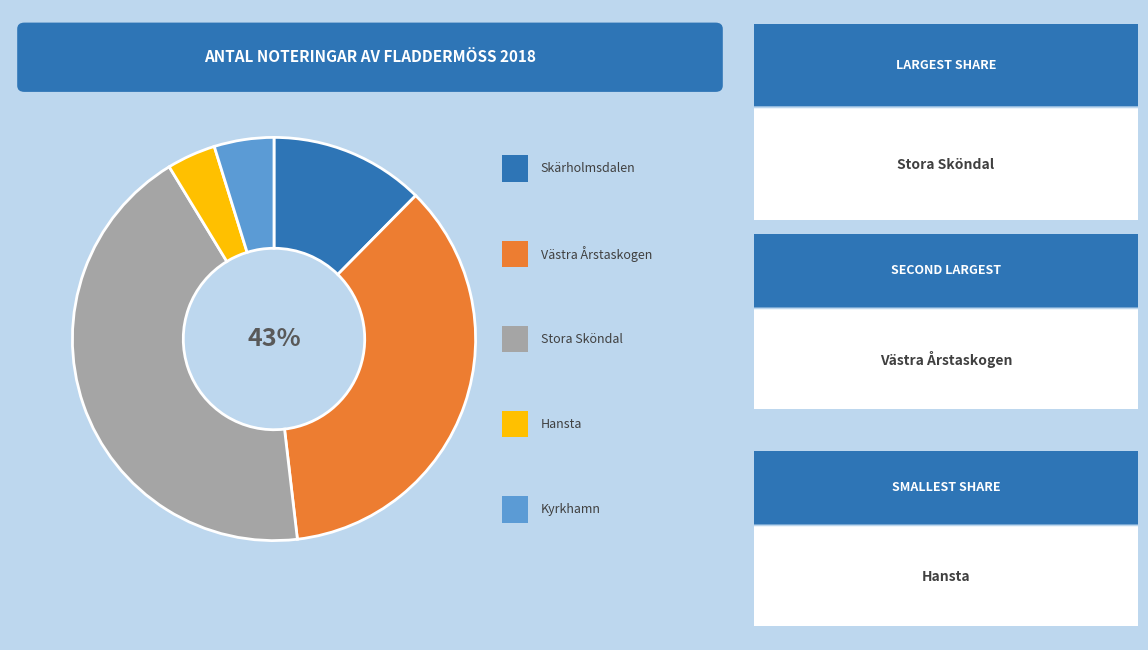

How many slices are in this pie chart?

5